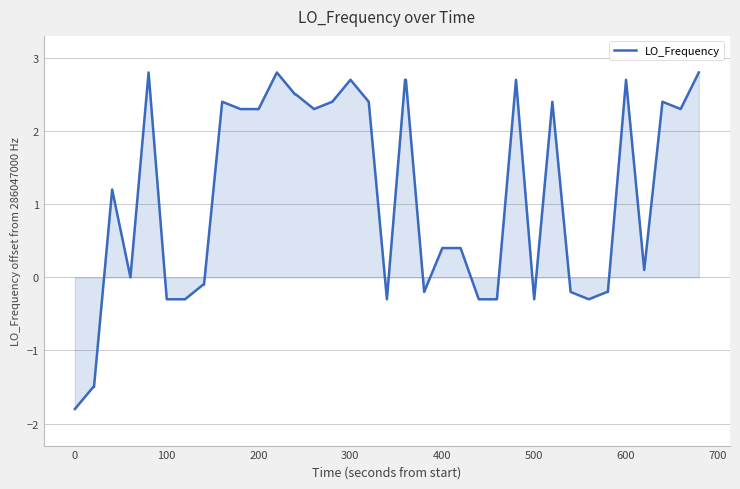

What is the minimum value shown in the chart?

-1.8